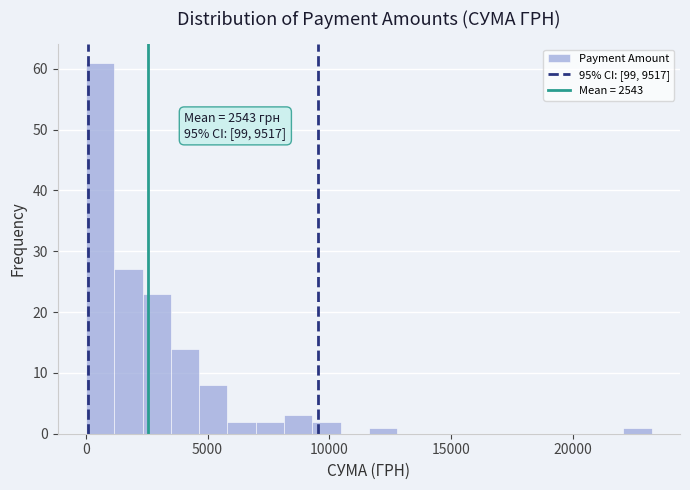

Read against the x-axis, roughly where is the centre of the tallest bar?

500